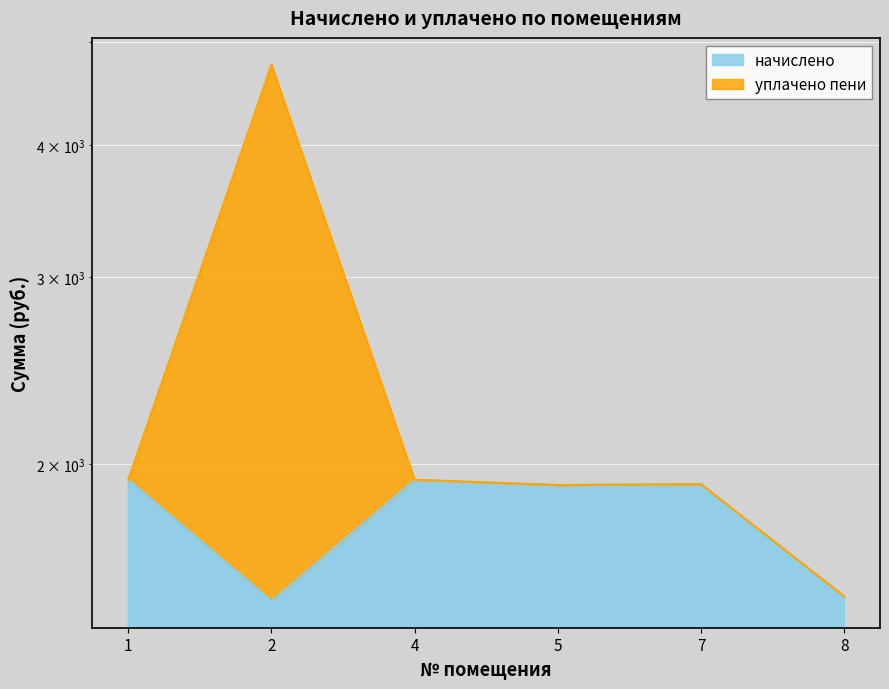

At which category does уплачено пени reach its first local valley?

5